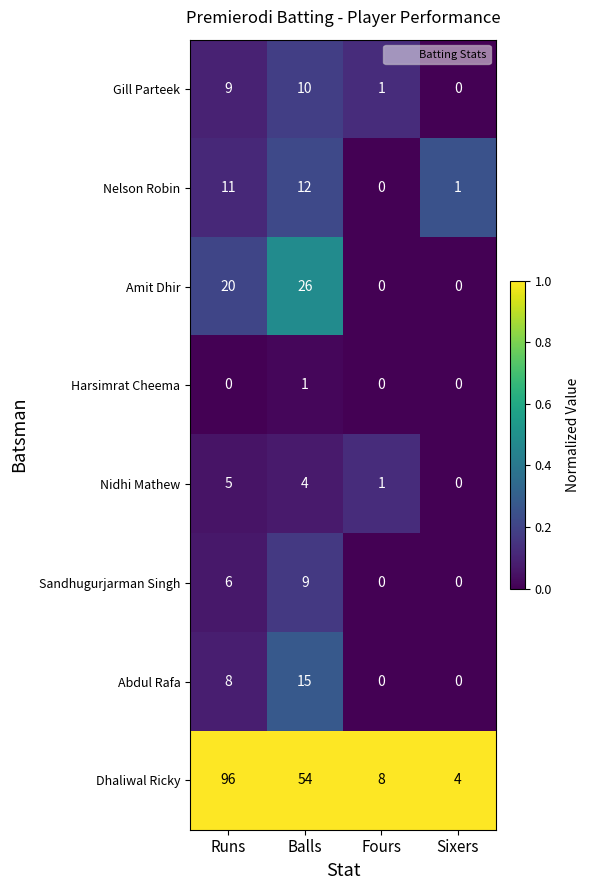

What is the maximum value for Nelson Robin?

12